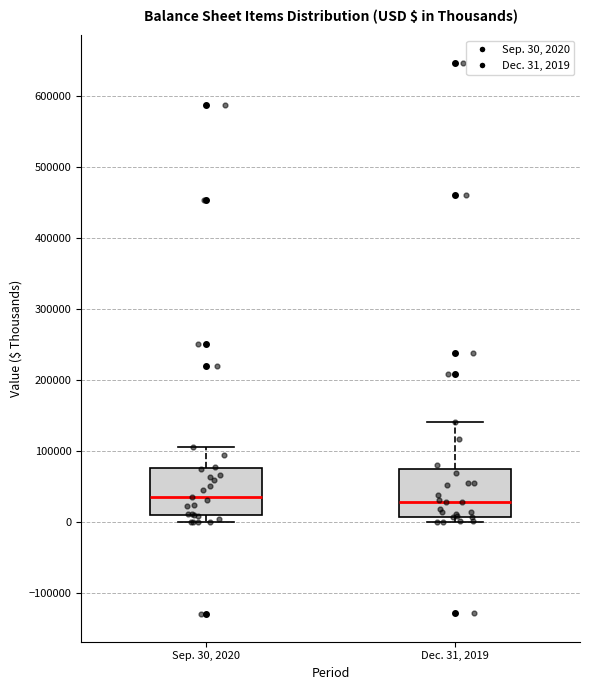

Where does the median line of the box for Dec. 31, 2019 sit on the y-axis? The values are not printed on the chart, so give them approximately, as read against the axis.

30000